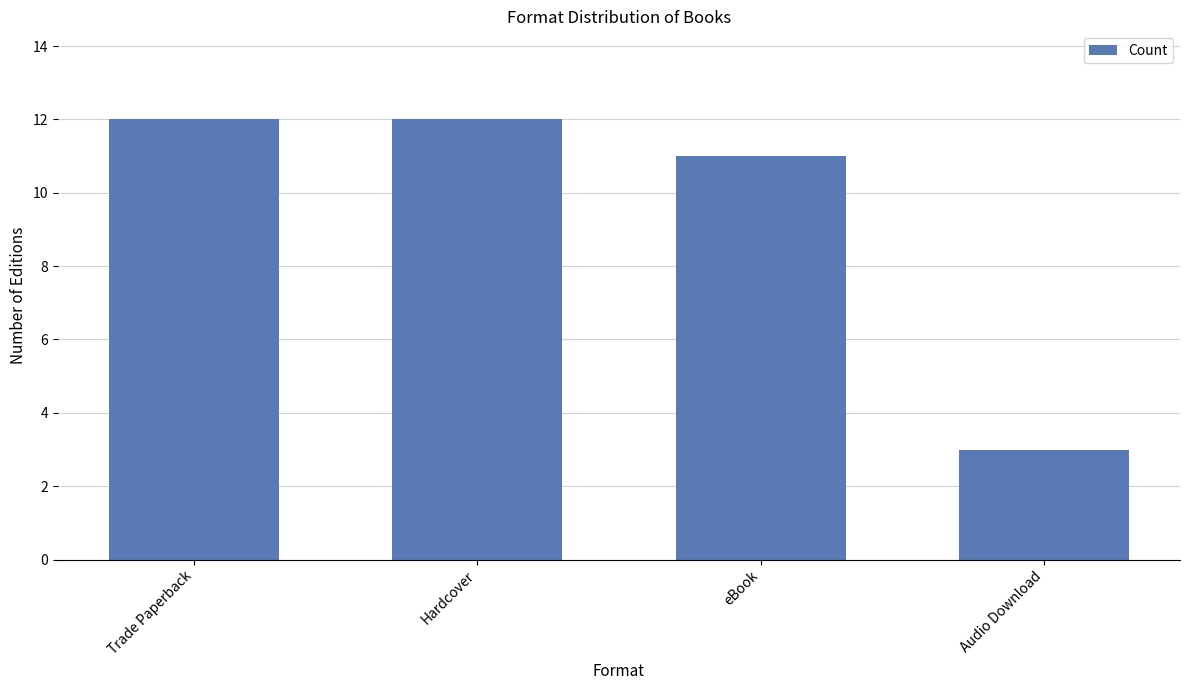

How many distinct data groups are displayed?

1